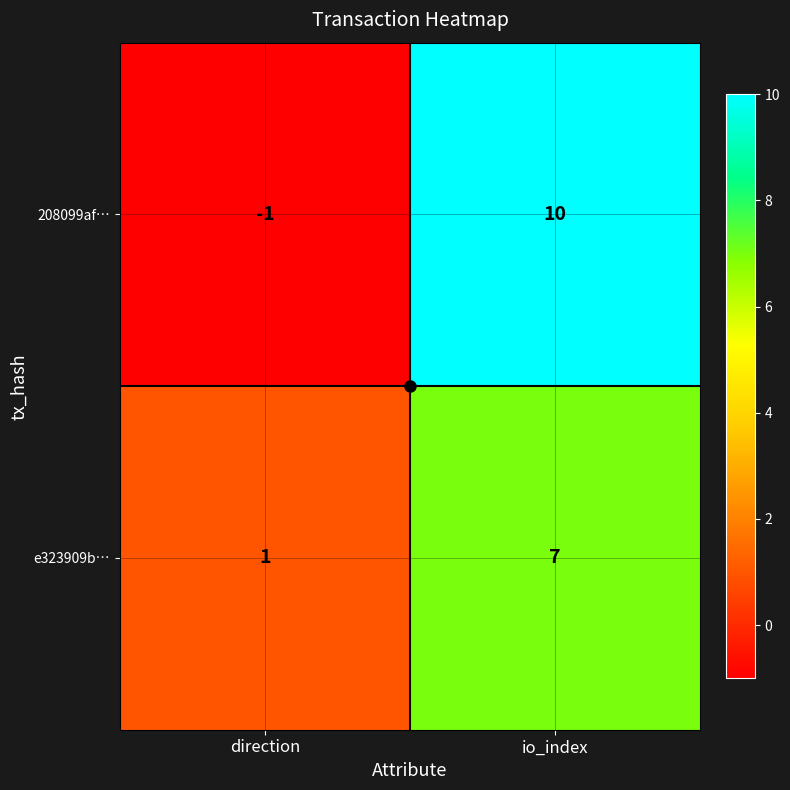

Which category has the highest value across all series?

io_index